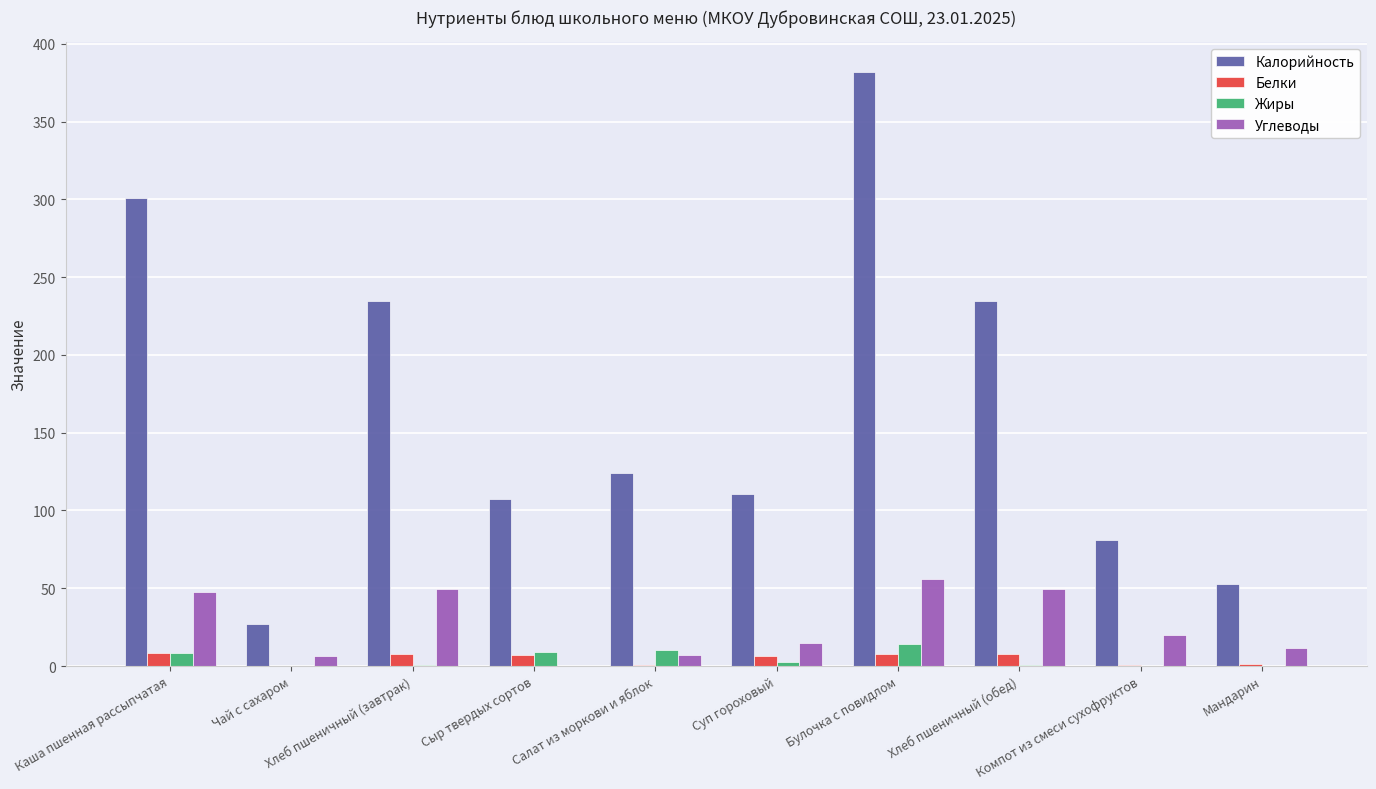

What is the value of the Белки bar at the 4th from the left?

7.0